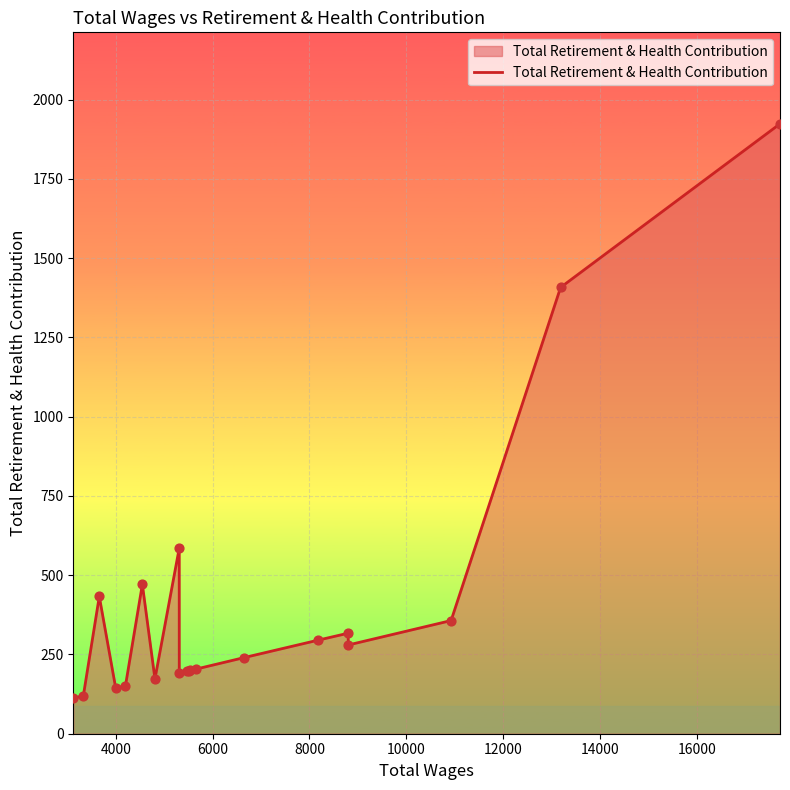

What is the smallest value displayed?

112